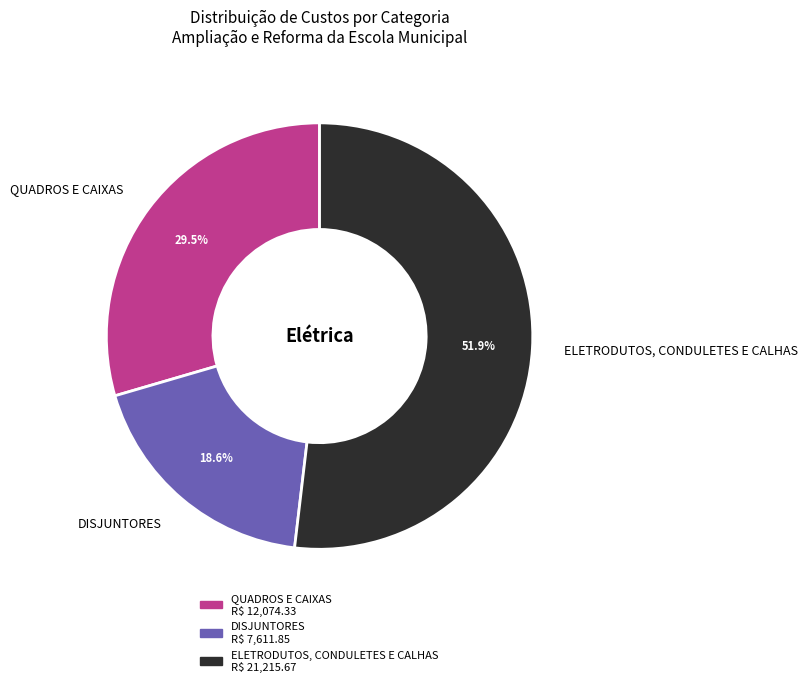

To the nearest percent, what is the average slice percentage?

33%